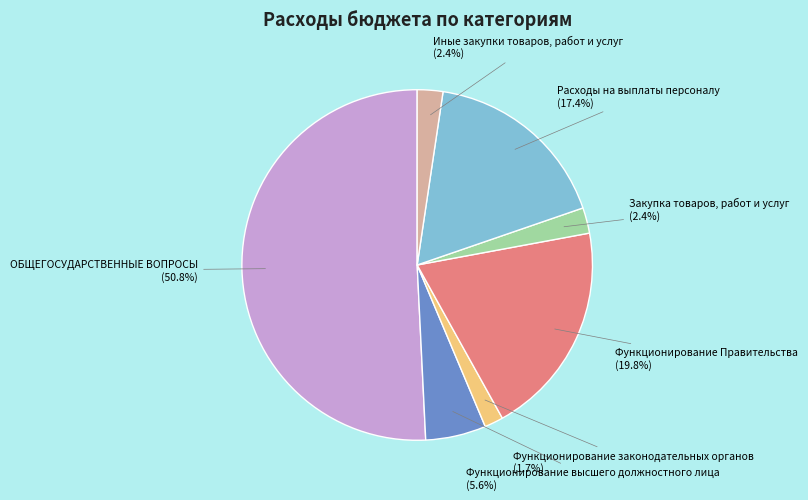

Combined, do Расходы на выплаты персоналу and Функционирование высшего должностного лица account for over 50%?

No